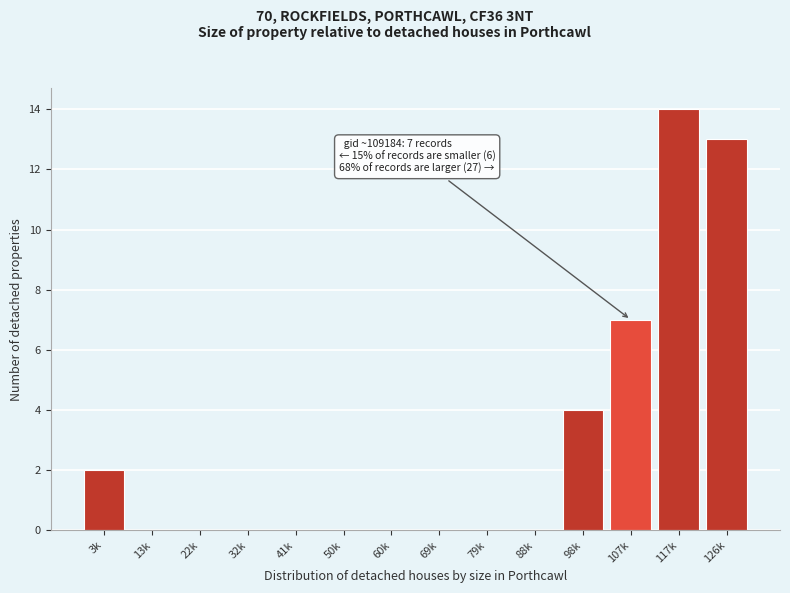

Reading left to right, what are all the values shown in this chart?

3k=2	13k=0	22k=0	32k=0	41k=0	50k=0	60k=0	69k=0	79k=0	88k=0	98k=4	107k=7	117k=14	126k=13